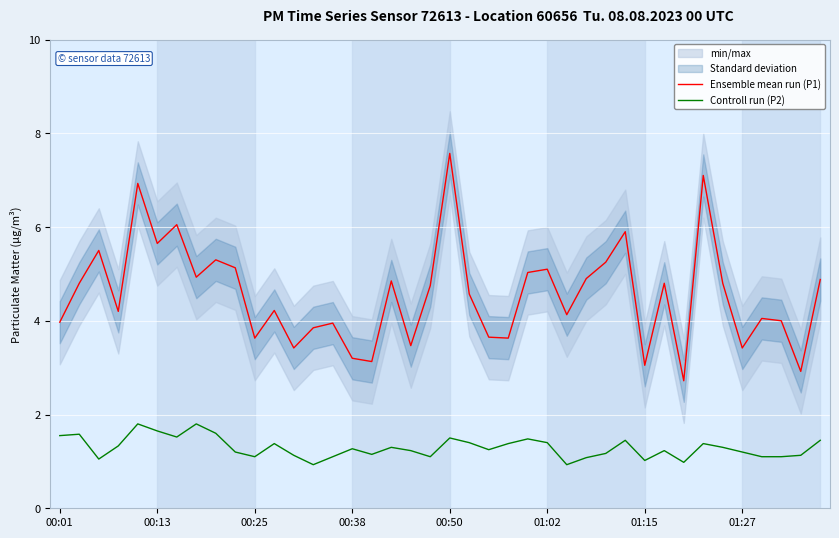

What are all the series names shown in the legend?

Ensemble mean run (P1), Controll run (P2)